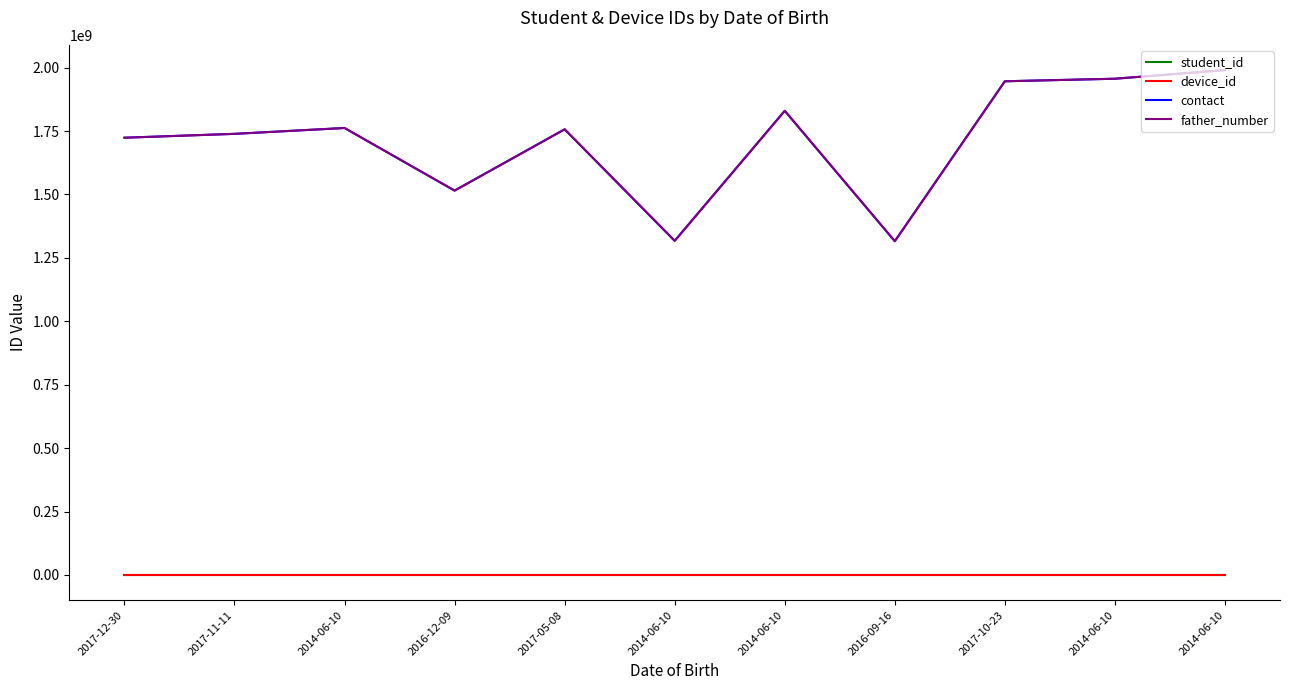

Is this an area chart (filled region under the line)?

No